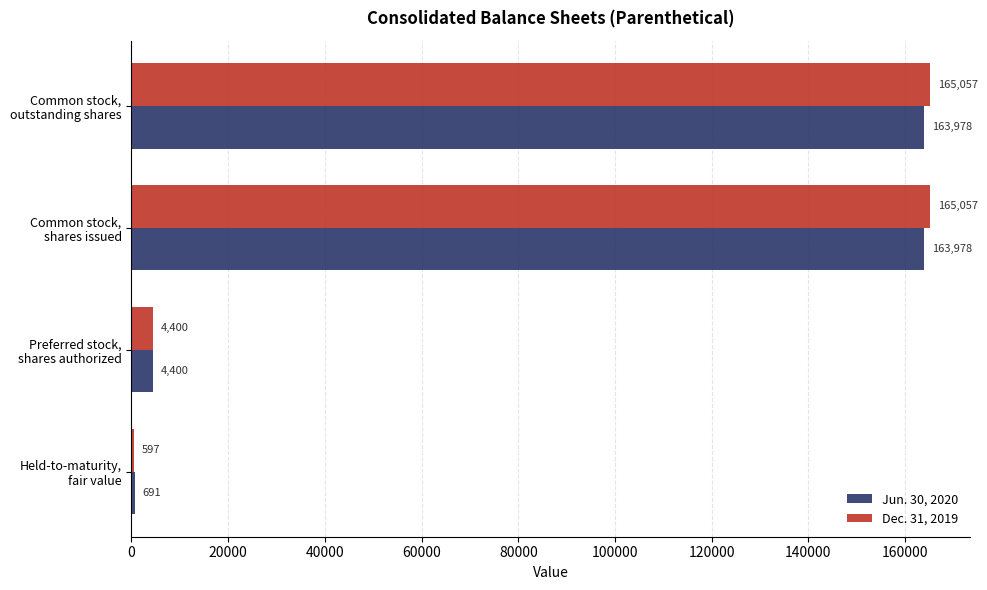

Rank the series by their maximum value, from highest to lowest.

Dec. 31, 2019, Jun. 30, 2020